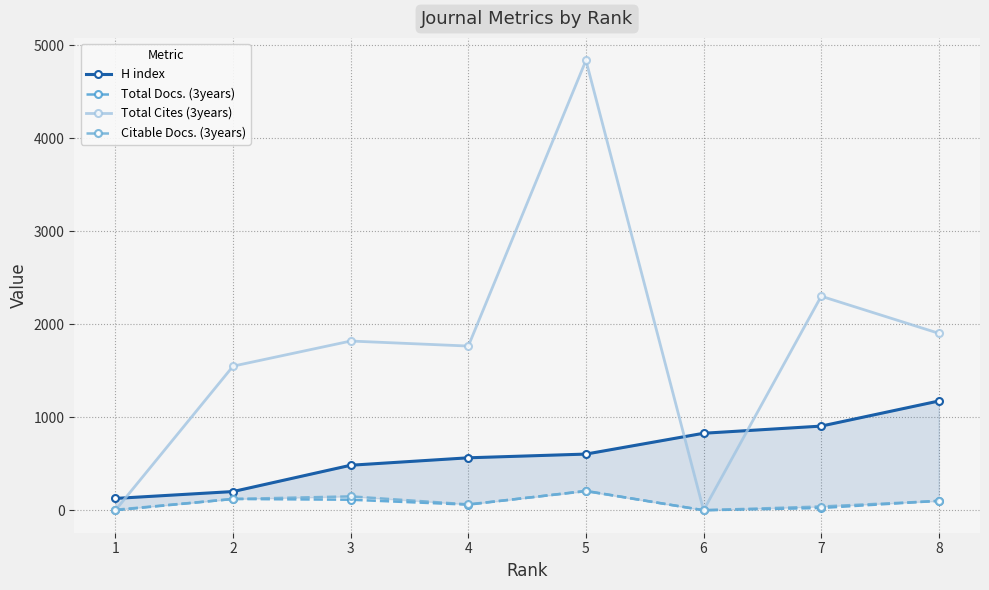

Rank the categories by Total Cites (3years) value from highest to lowest.

5, 7, 8, 3, 4, 2, 1, 6